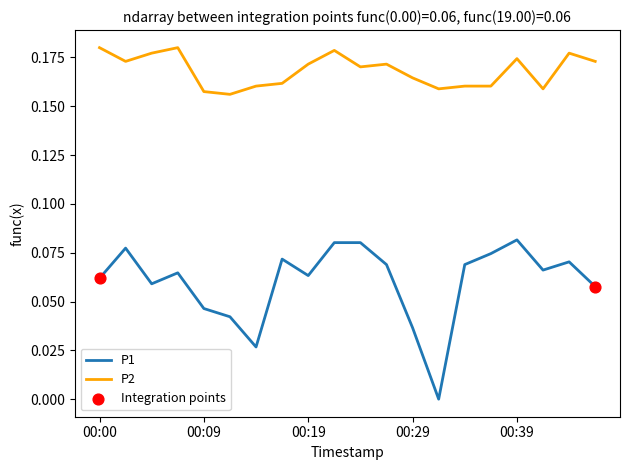

Which series has the largest range (max minus min)?

P1